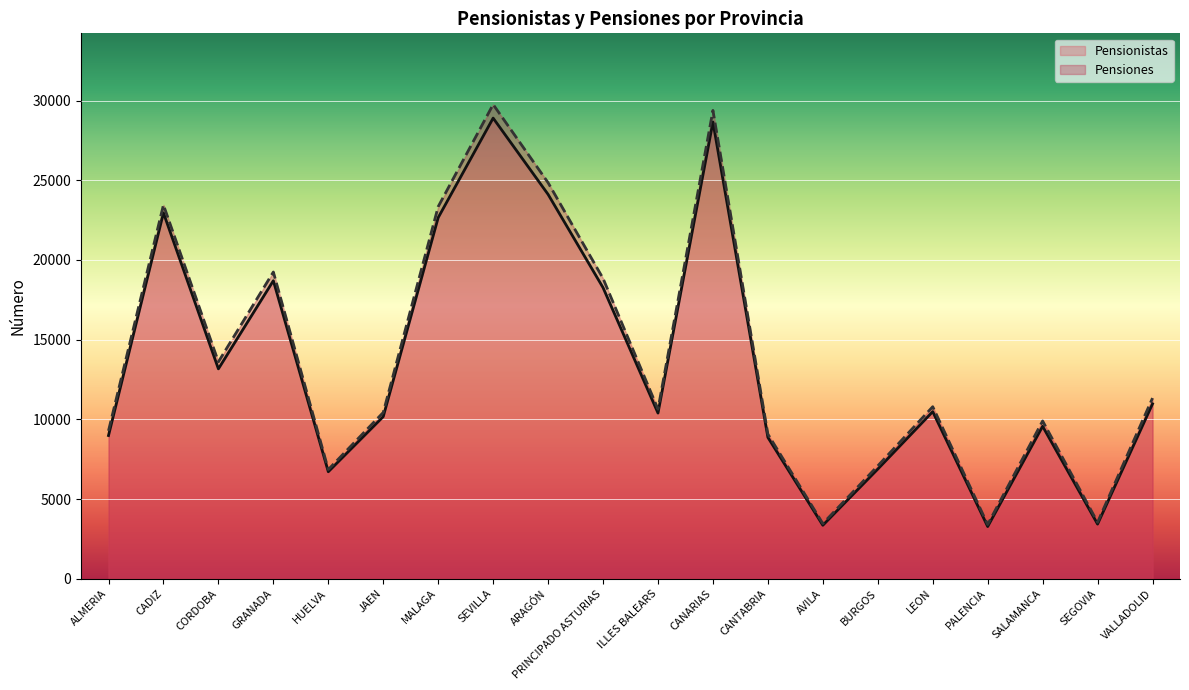

What is the value of the Pensiones point at the 9th from the left?

24847